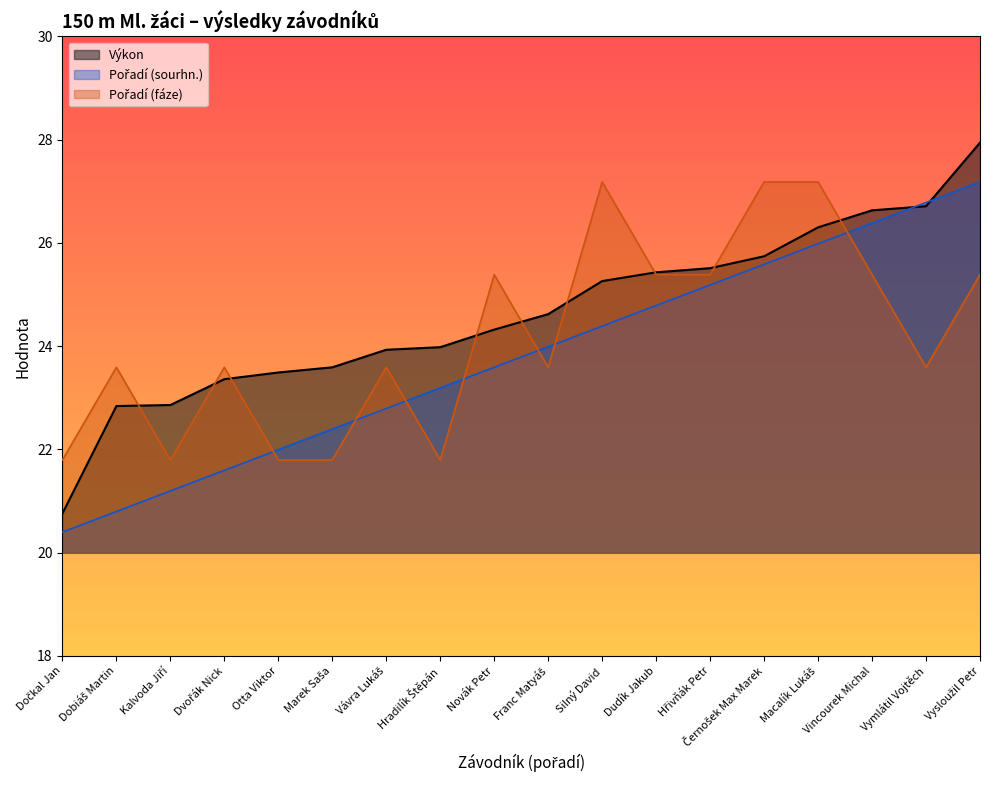

What is the total value across all series at Vysloužil Petr?

80.5